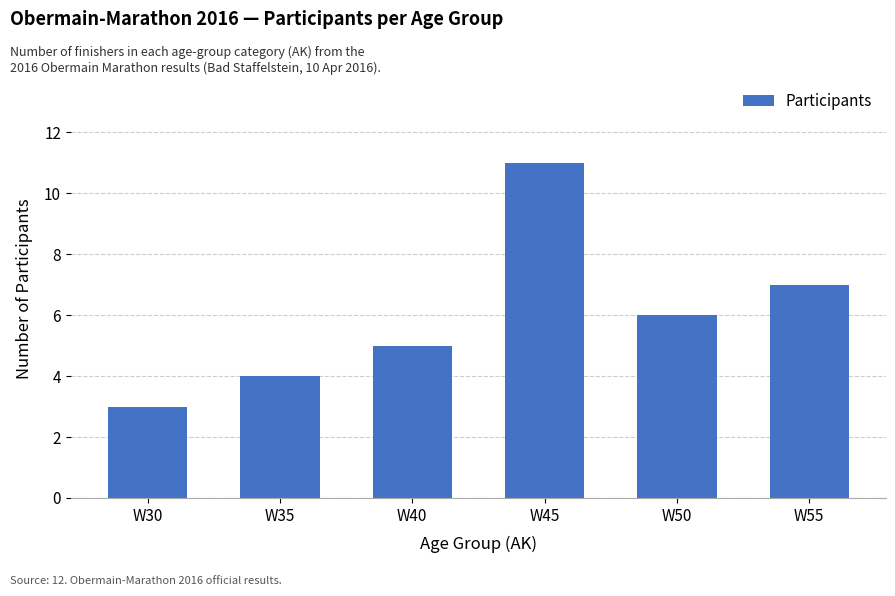

Read the value at W45.

11